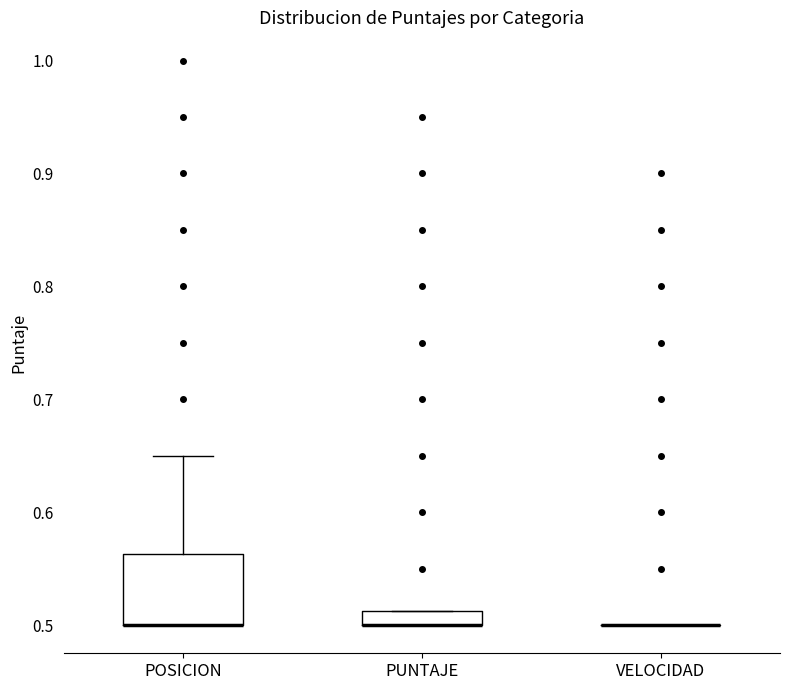

Where is the lower edge of the box for POSICION on the y-axis? The values are not printed on the chart, so give them approximately, as read against the axis.

0.50